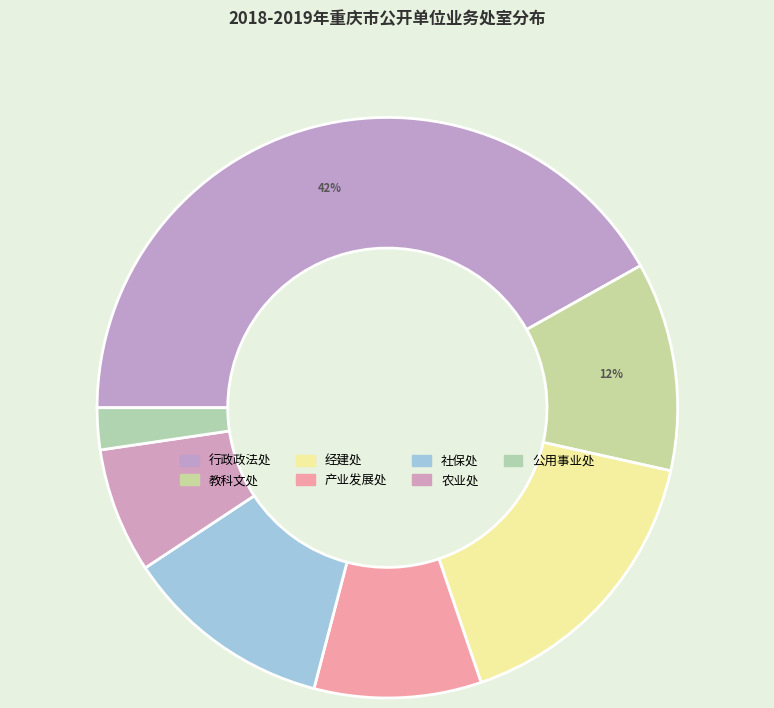

How many segments does this pie chart have?

7